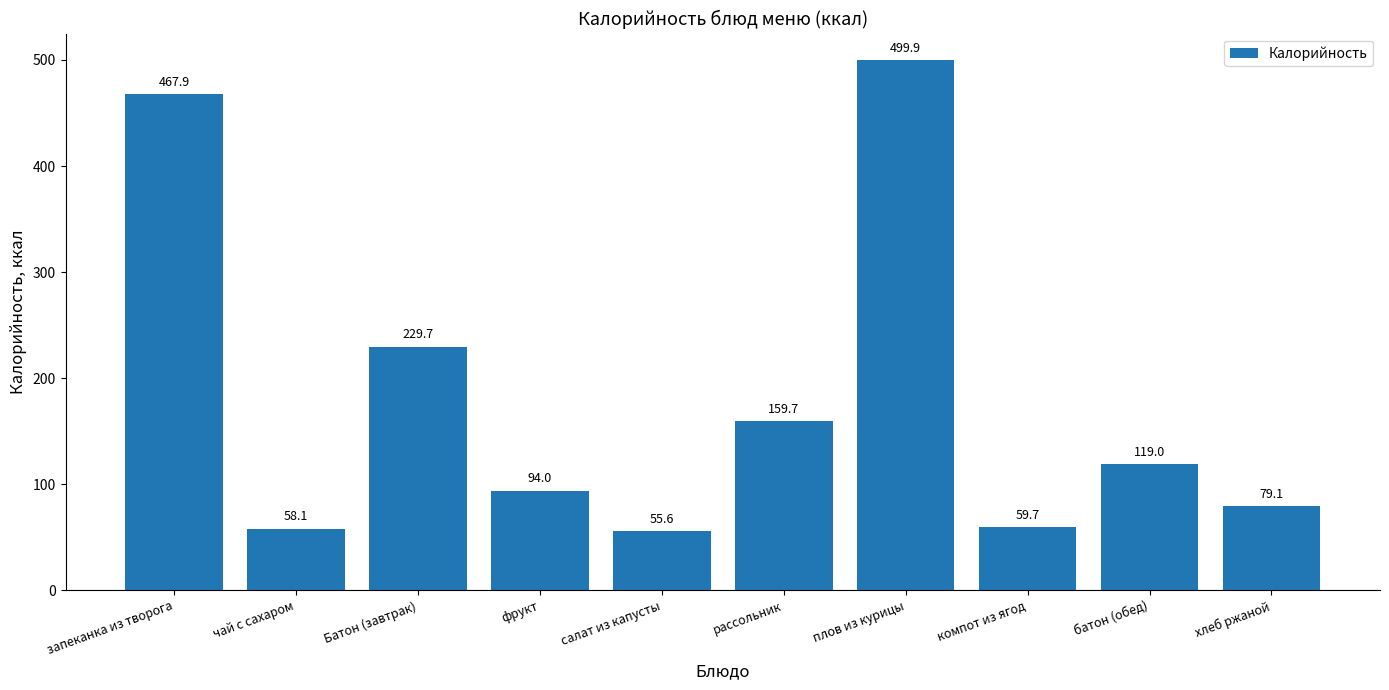

Rank the categories by value from lowest to highest.

салат из капусты, чай с сахаром, компот из ягод, хлеб ржаной, фрукт, батон (обед), рассольник, Батон (завтрак), запеканка из творога, плов из курицы